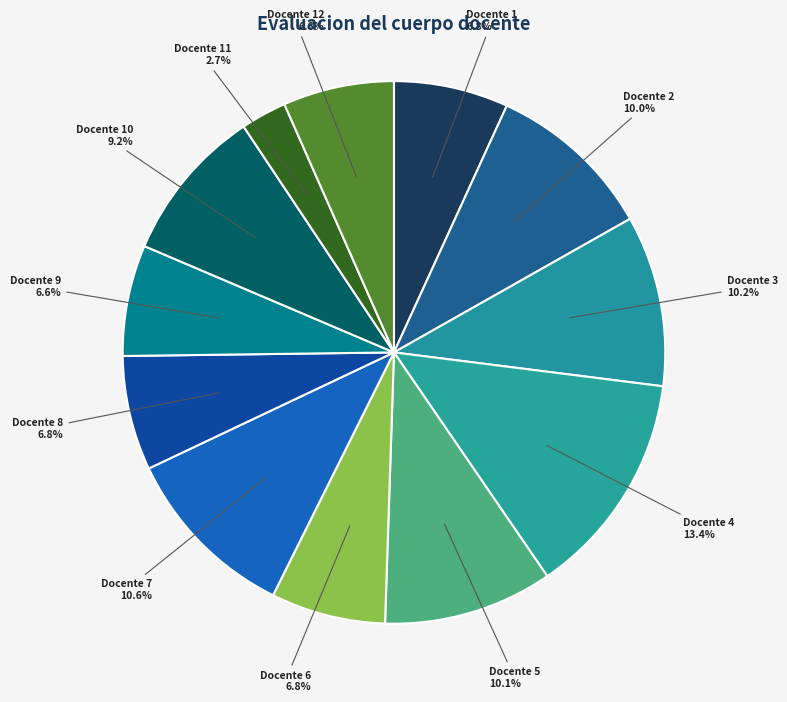

Is the sum of Docente 2 and Docente 5 greater than half?

No